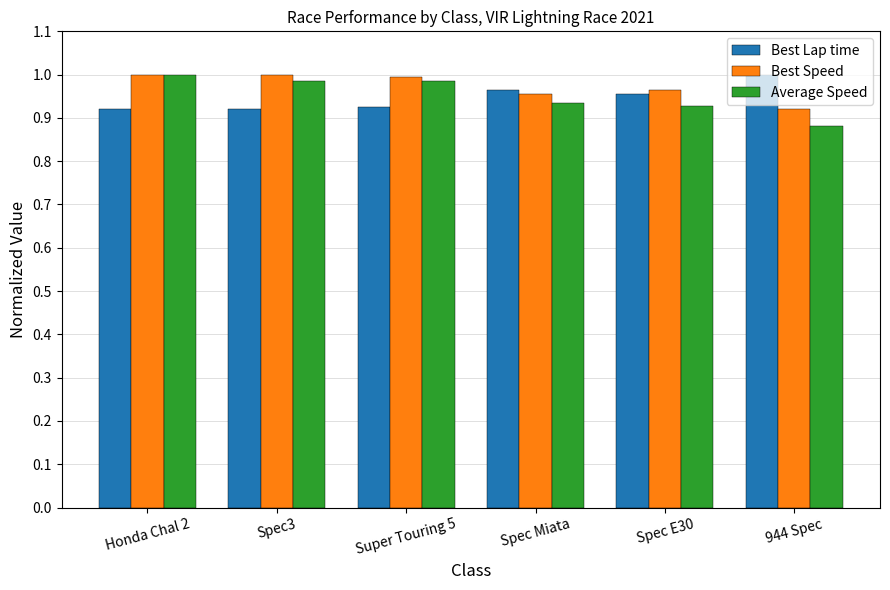

What is the sum of the Best Speed values at Spec Miata and 944 Spec?

1.9